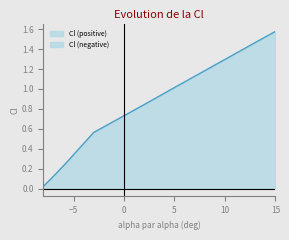

Which category has the highest value across all series?

15